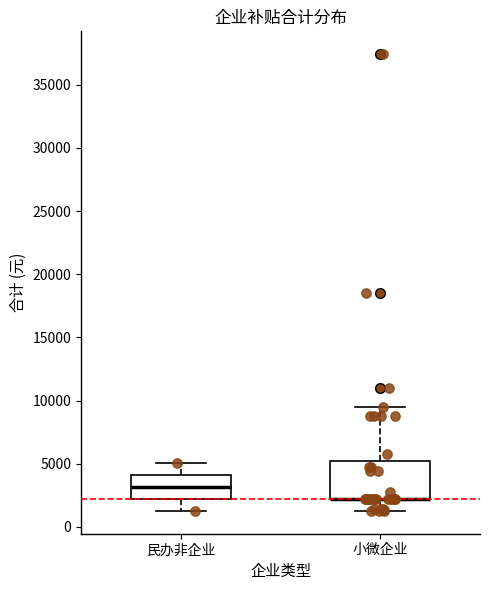

Reading left to right, read every box against the y-axis: the position of its median line, the range the box covers, and the ends of its whiskers. The values are not printed on the chart, so give them approximately, as read against the axis.

民办非企业: median 3000, box 2000 to 4000, whiskers 1500 to 5000
小微企业: median 2000 (drawn on the box's lower edge), box 2000 to 5000, whiskers 1500 to 9500